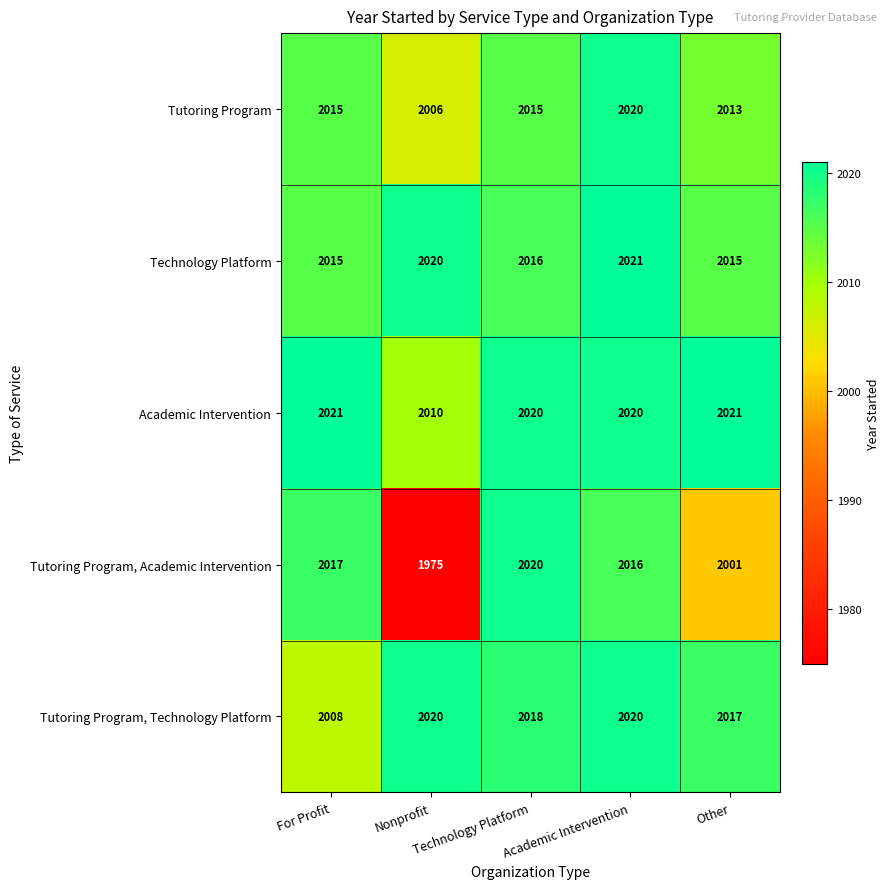

What is the greatest value displayed?

2021